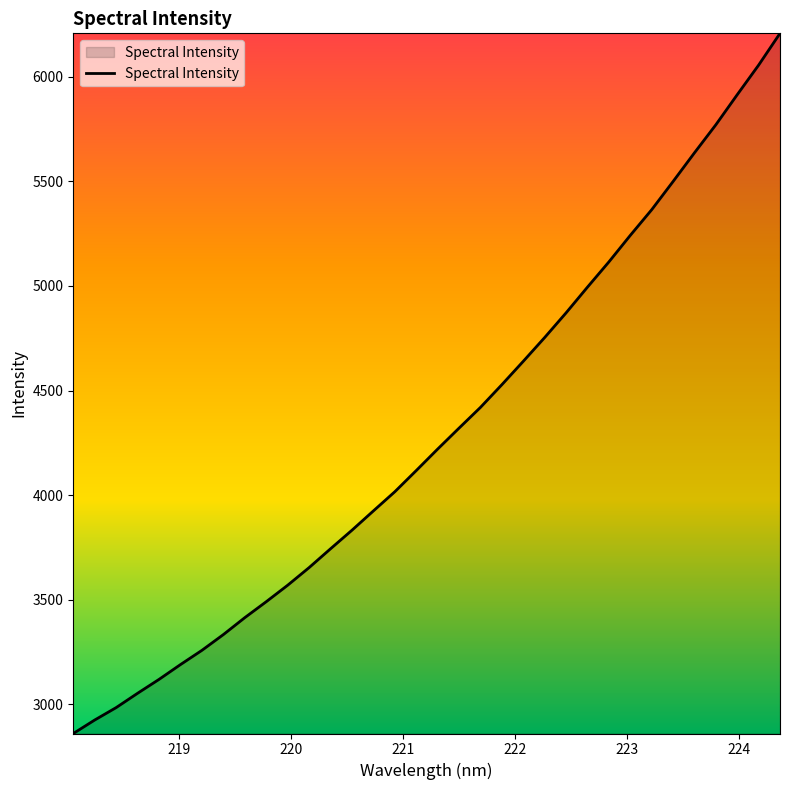

What is the average value?

4295.3